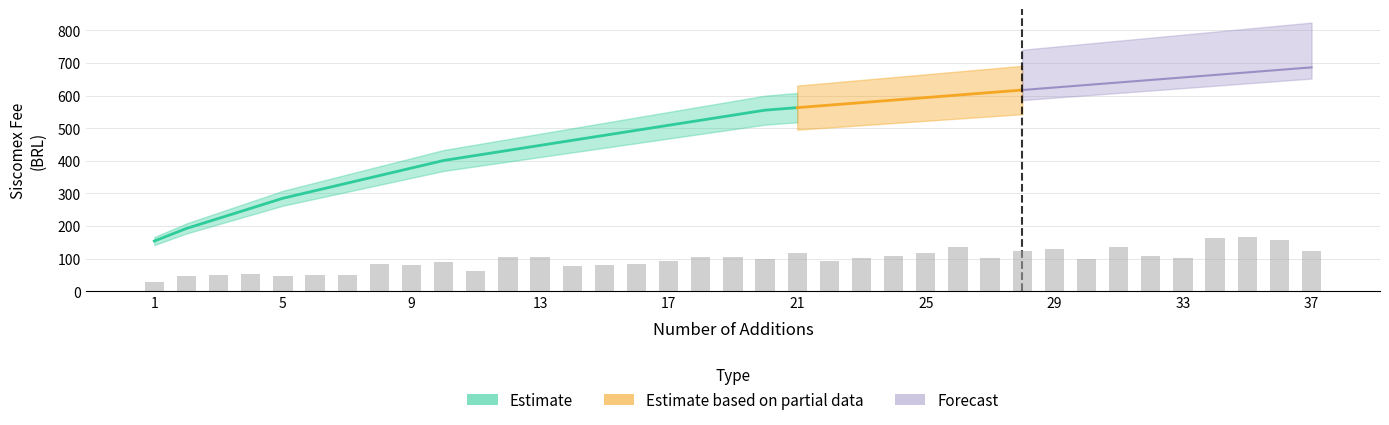

Rank the categories by value from highest to lowest.

37.0, 36.0, 35.0, 34.0, 33.0, 32.0, 31.0, 30.0, 29.0, 28.0, 27.0, 26.0, 25.0, 24.0, 23.0, 22.0, 21.0, 20.0, 19.0, 18.0, 17.0, 16.0, 15.0, 14.0, 13.0, 12.0, 11.0, 10.0, 9.0, 8.0, 7.0, 6.0, 5.0, 4.0, 3.0, 2.0, 1.0